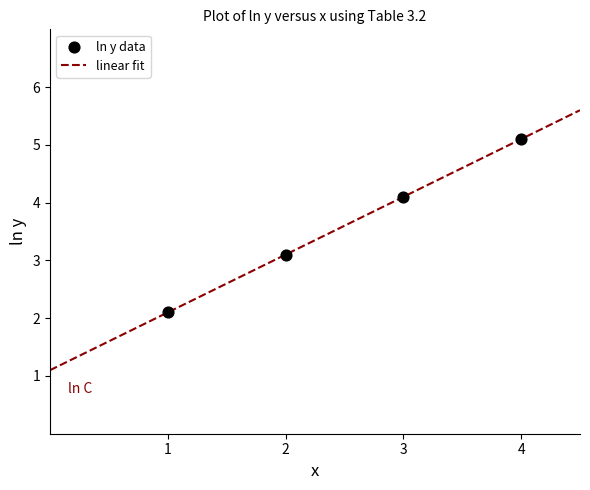

What is the greatest value displayed?

5.6